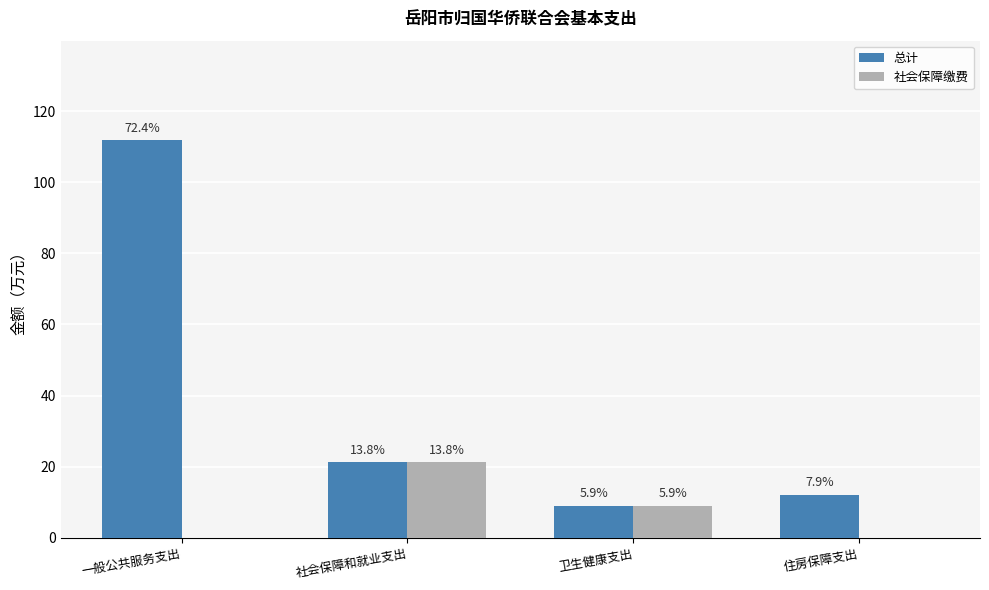

Rank the series at 住房保障支出 from highest to lowest value.

总计, 社会保障缴费